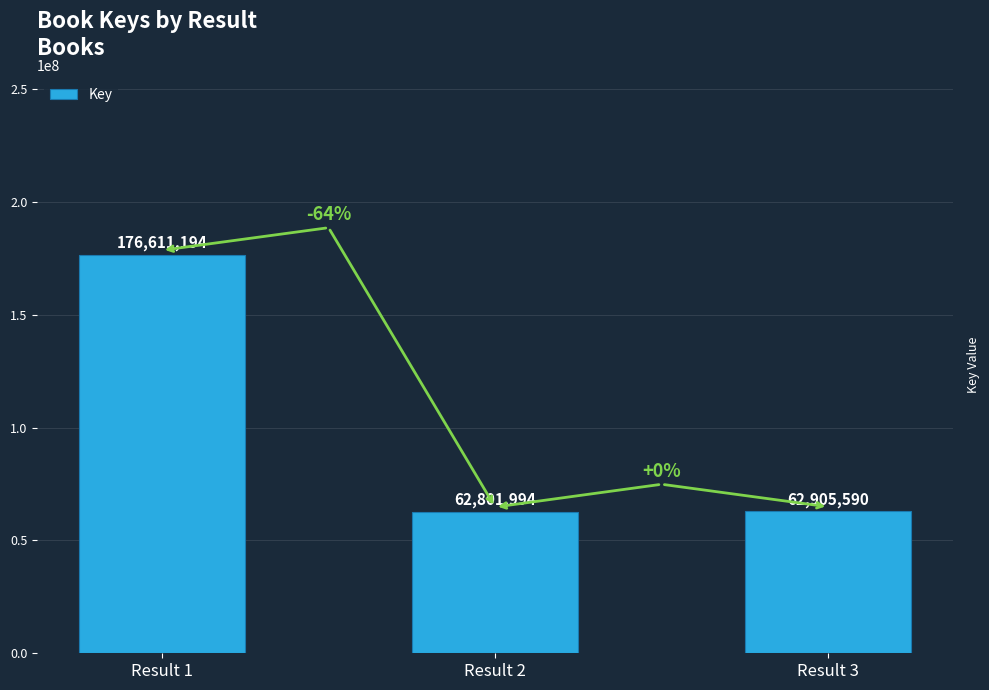

How many data points does each series have?

3